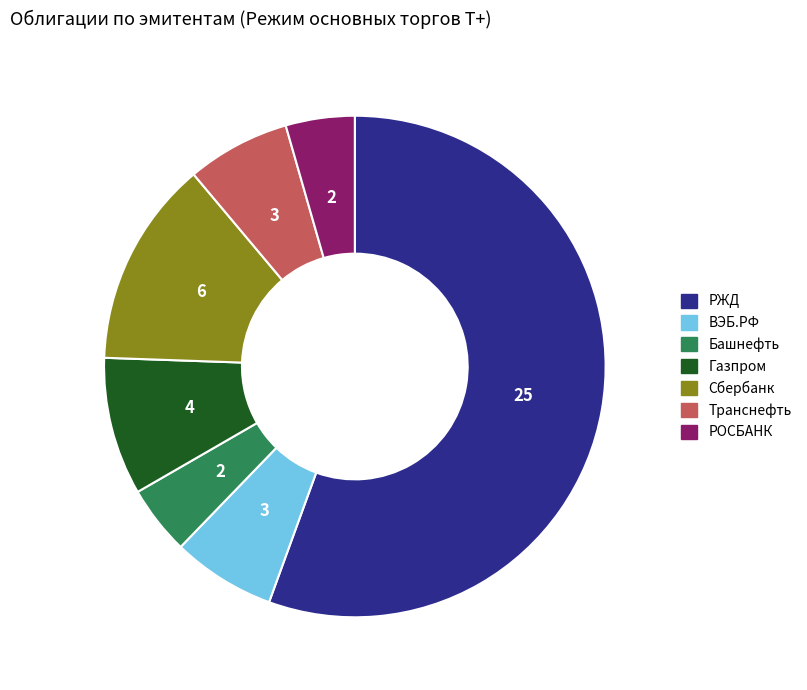

What is the majority slice?

РЖД